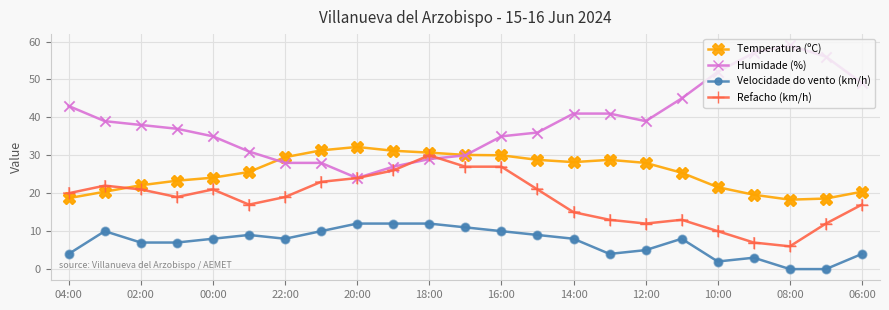

Which series has the largest total across all categories?

Humidade (%)